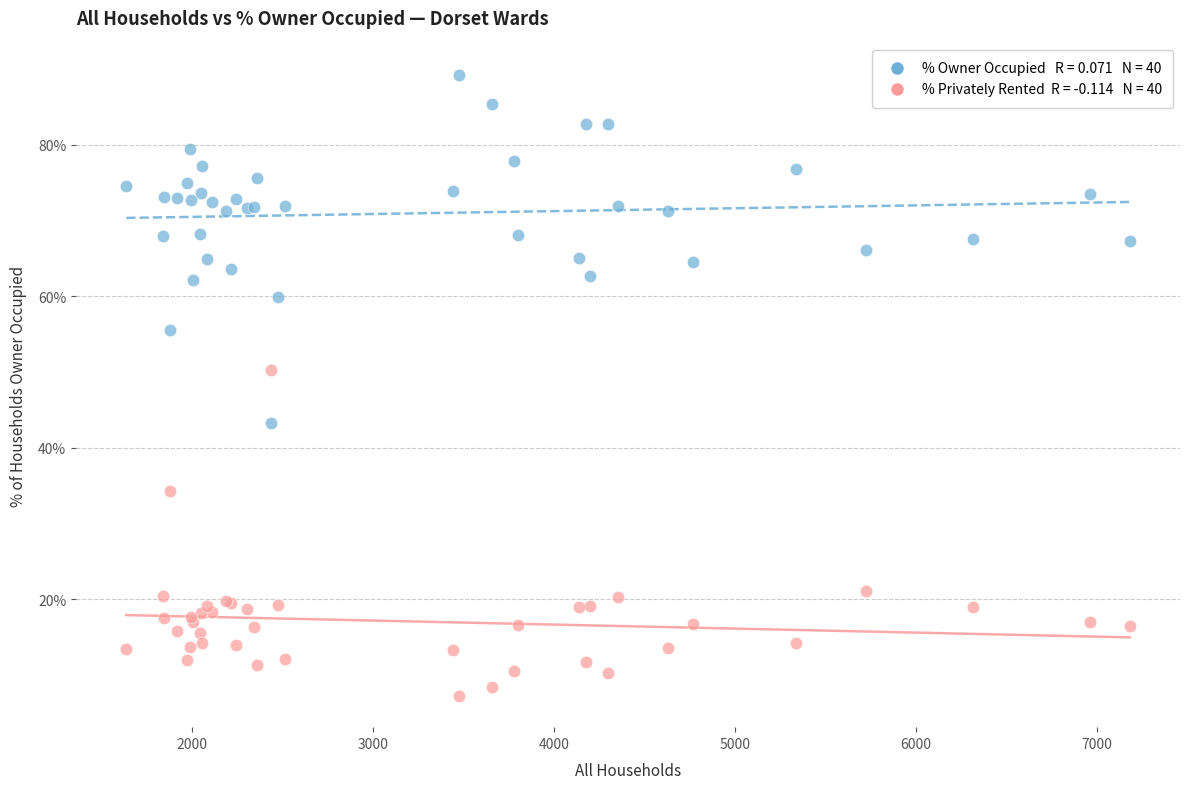

Across all series, what Y value is closest to 48?

50.3